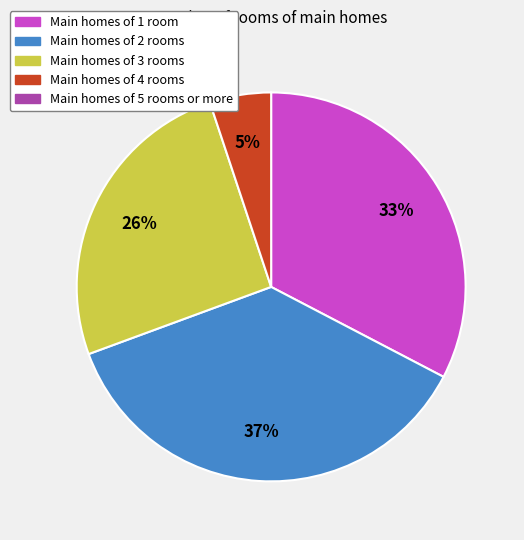

To the nearest percent, what is the average slice percentage?

25%